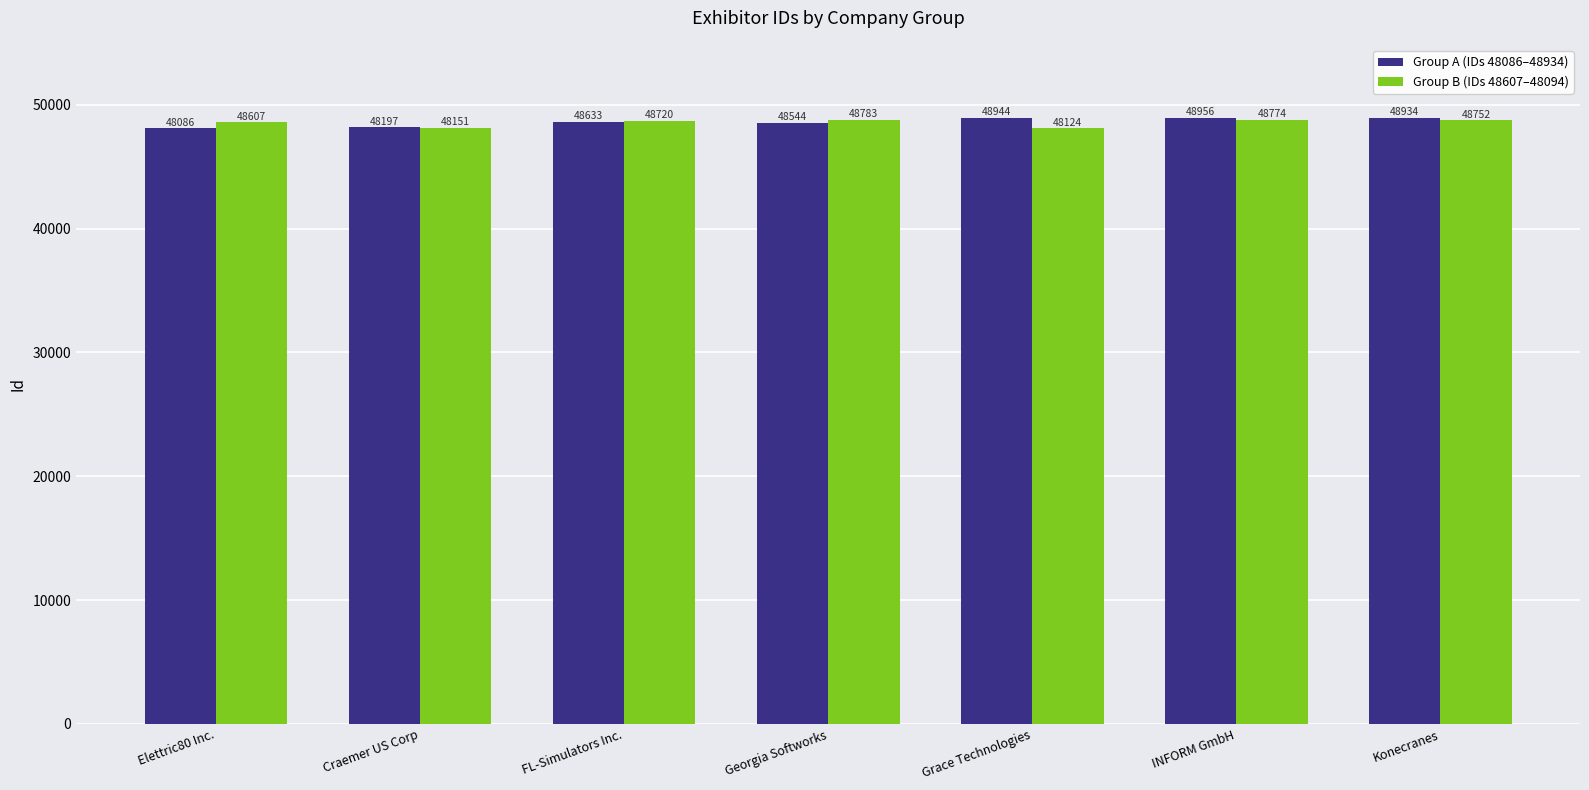

The Group A (IDs 48086–48934) series shows 48086 at Elettric80 Inc.. True or false?

True